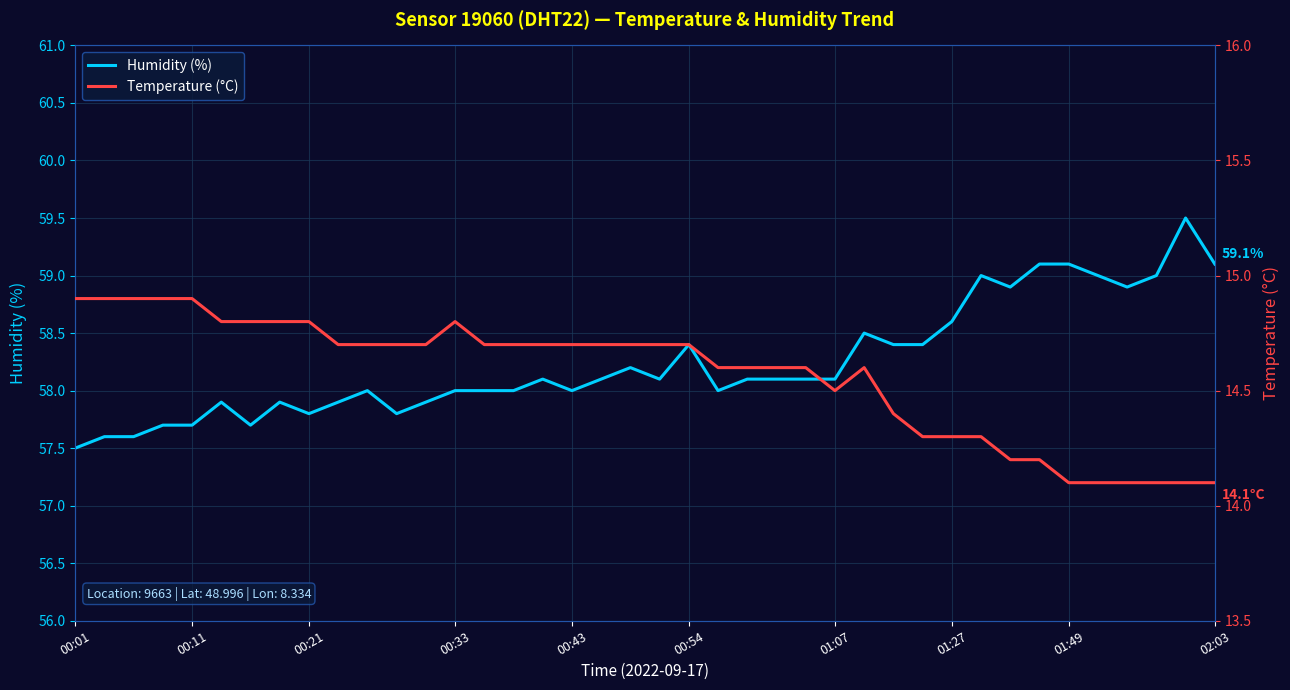

What is the difference between the maximum and second lowest values in the Humidity (%) series?

1.9